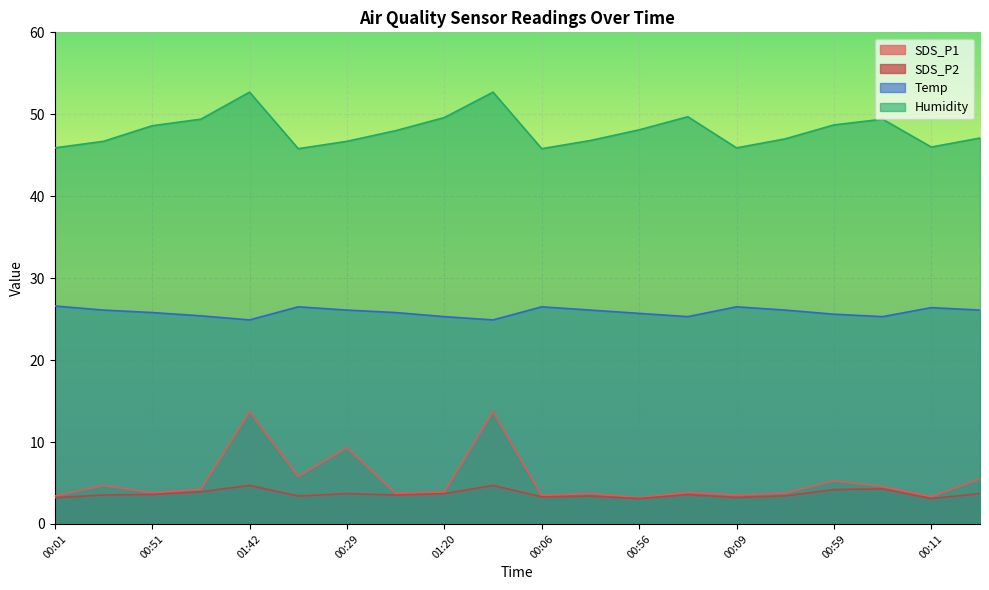

Reading right to left, list all the values displayed in this chart.

SDS_P1: 00:36=5.5	00:11=3.3	01:26=4.6	00:59=5.3	00:34=3.8	00:09=3.5	01:23=3.9	00:56=3.2	00:31=3.7	00:06=3.5	01:45=13.7	01:20=3.9	00:54=3.7	00:29=9.3	00:04=5.8	01:42=13.7	01:17=4.2	00:51=3.8	00:26=4.7	00:01=3.4
SDS_P2: 00:36=3.7	00:11=3.1	01:26=4.3	00:59=4.2	00:34=3.4	00:09=3.2	01:23=3.6	00:56=3.1	00:31=3.4	00:06=3.3	01:45=4.7	01:20=3.7	00:54=3.5	00:29=3.7	00:04=3.4	01:42=4.7	01:17=3.9	00:51=3.6	00:26=3.5	00:01=3.2
Temp: 00:36=26.1	00:11=26.4	01:26=25.3	00:59=25.6	00:34=26.1	00:09=26.5	01:23=25.3	00:56=25.7	00:31=26.1	00:06=26.5	01:45=24.9	01:20=25.3	00:54=25.8	00:29=26.1	00:04=26.5	01:42=24.9	01:17=25.4	00:51=25.8	00:26=26.1	00:01=26.6
Humidity: 00:36=47.1	00:11=46.0	01:26=49.4	00:59=48.7	00:34=47.0	00:09=45.9	01:23=49.7	00:56=48.1	00:31=46.8	00:06=45.8	01:45=52.7	01:20=49.6	00:54=48.0	00:29=46.7	00:04=45.8	01:42=52.7	01:17=49.4	00:51=48.6	00:26=46.7	00:01=45.9